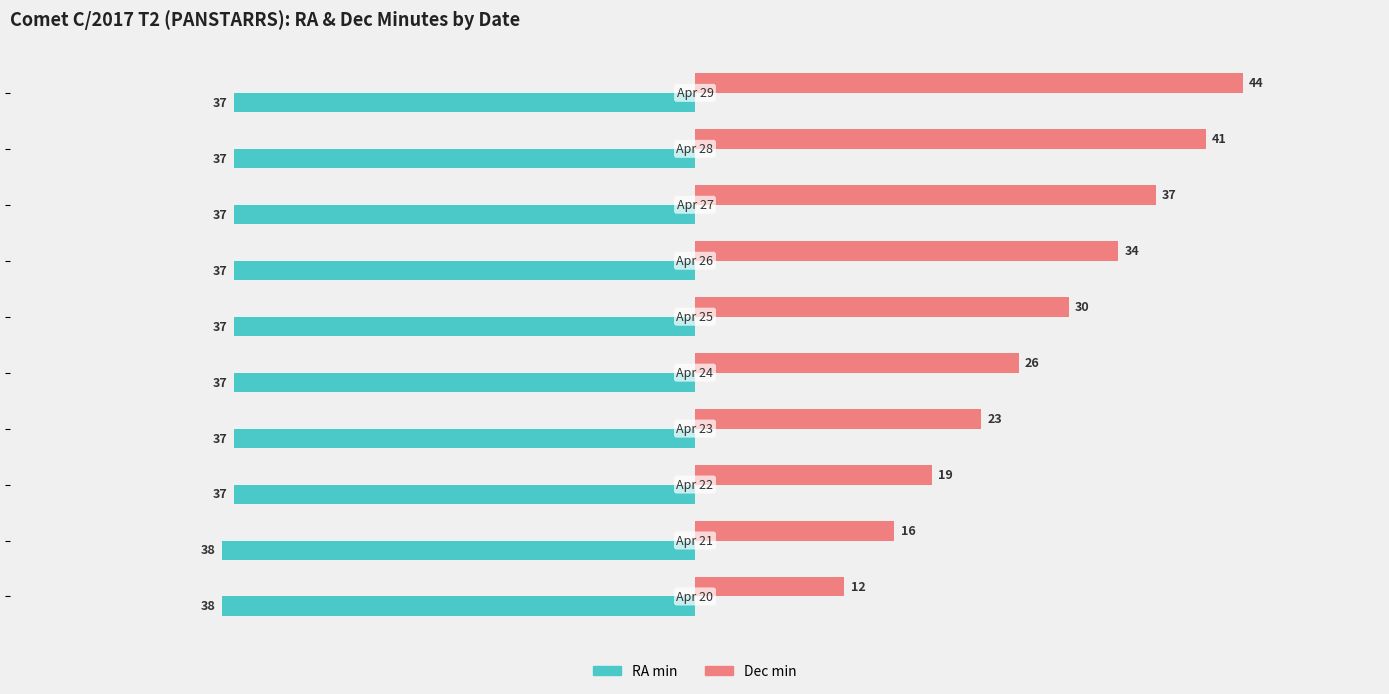

Rank the series by their average value, from lowest to highest.

RA min, Dec min